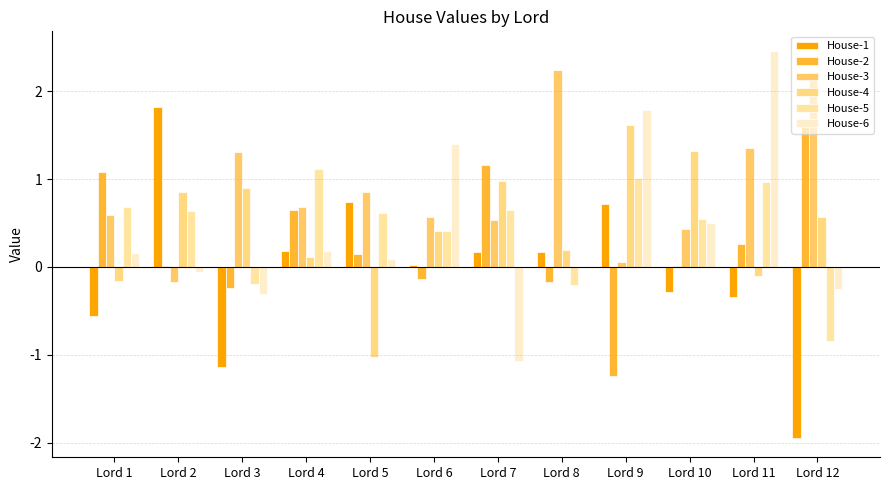

The value of House-5 at Lord 2 is 0.6. True or false?

True